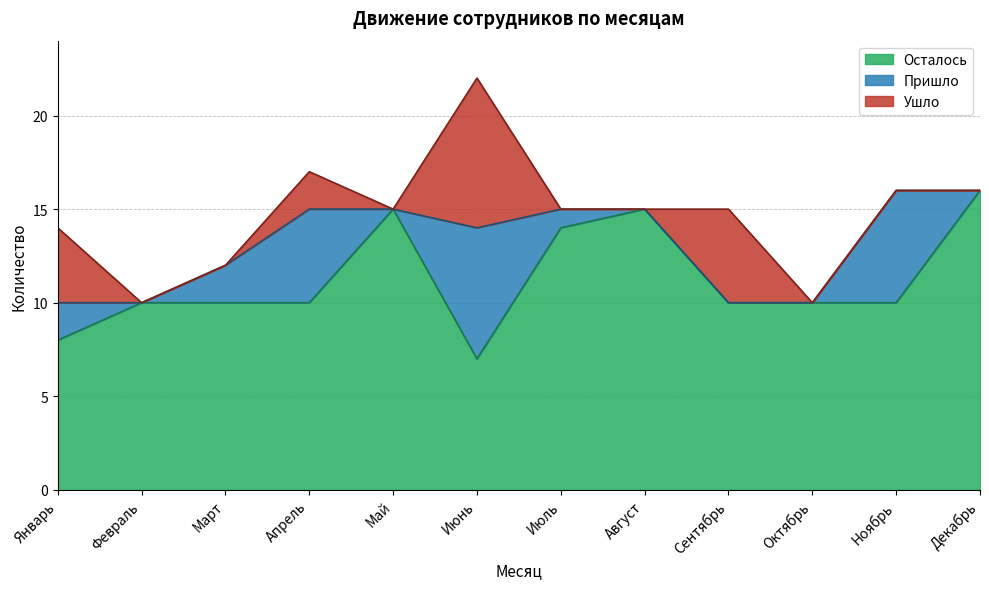

Reading left to right, transcribe all the data shown in this chart.

Осталось: 8	10	10	10	15	7	14	15	10	10	10	16
Пришло: 2	0	2	5	0	7	1	0	0	0	6	0
Ушло: 4	0	0	2	0	8	0	0	5	0	0	0